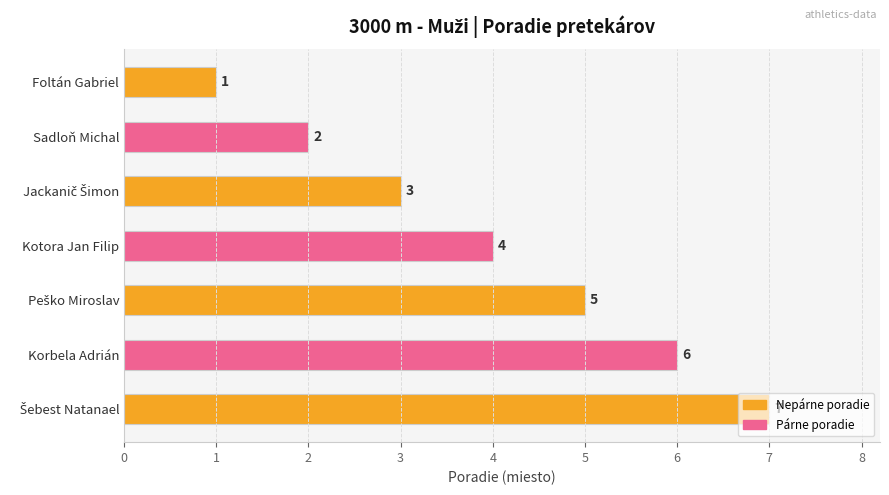

What is the sum of all values?

28